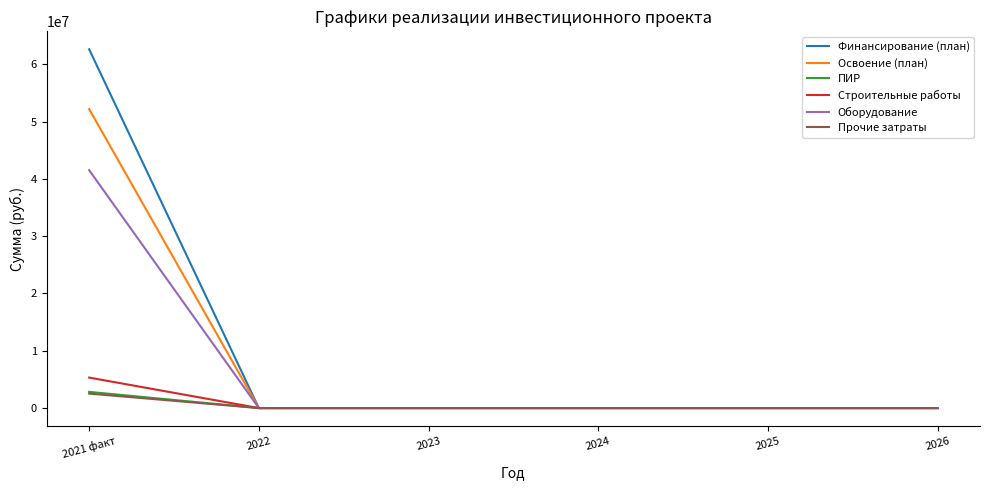

At which category does the chart reach its peak across all series?

2021 факт